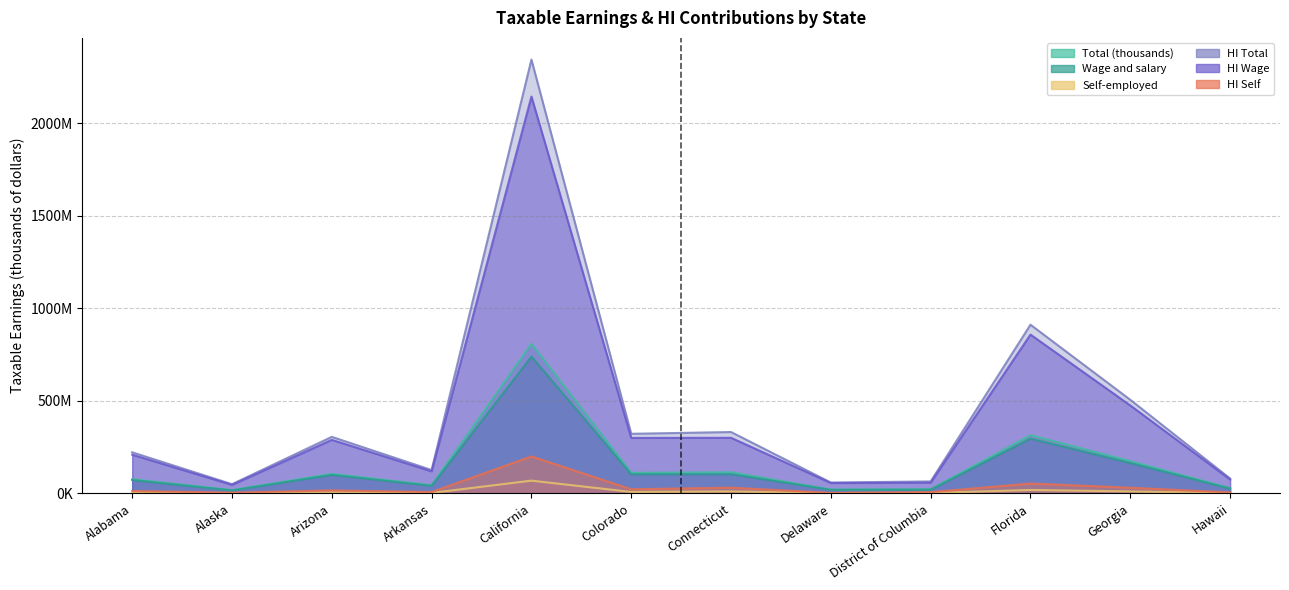

What is the spread (max minus min) of values at Delaware?

57646175